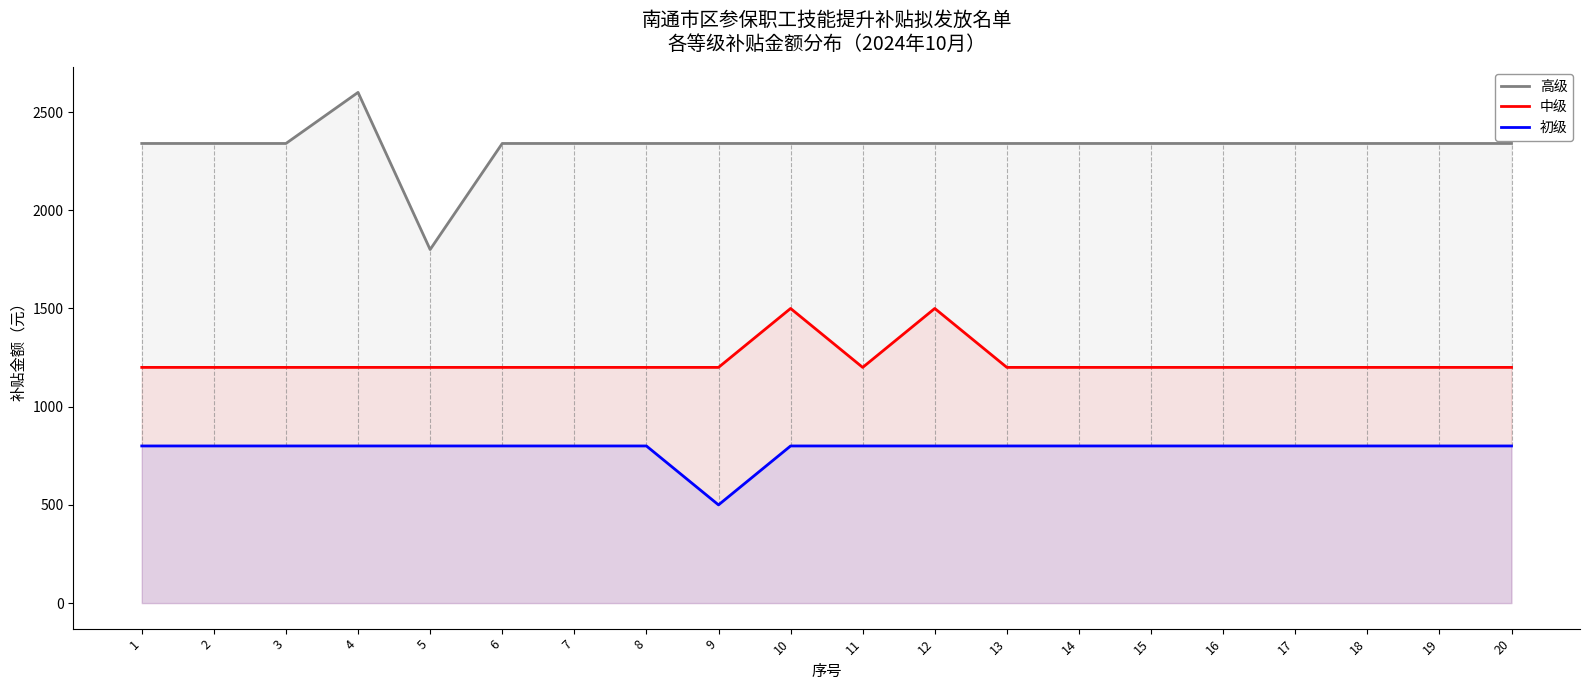

Where is the first local maximum for 中级?

10